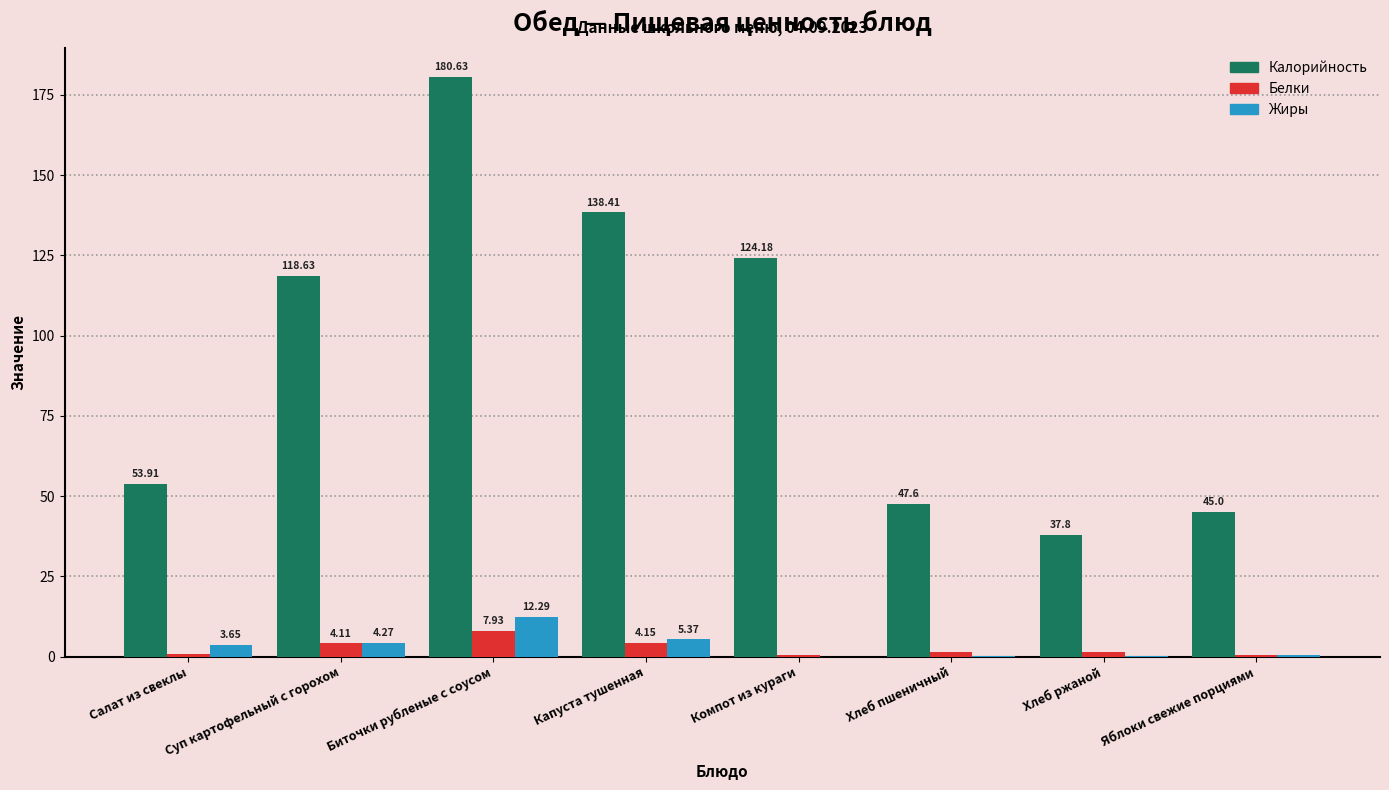

Which series changed the most between Капуста тушенная and Хлеб ржаной?

Калорийность